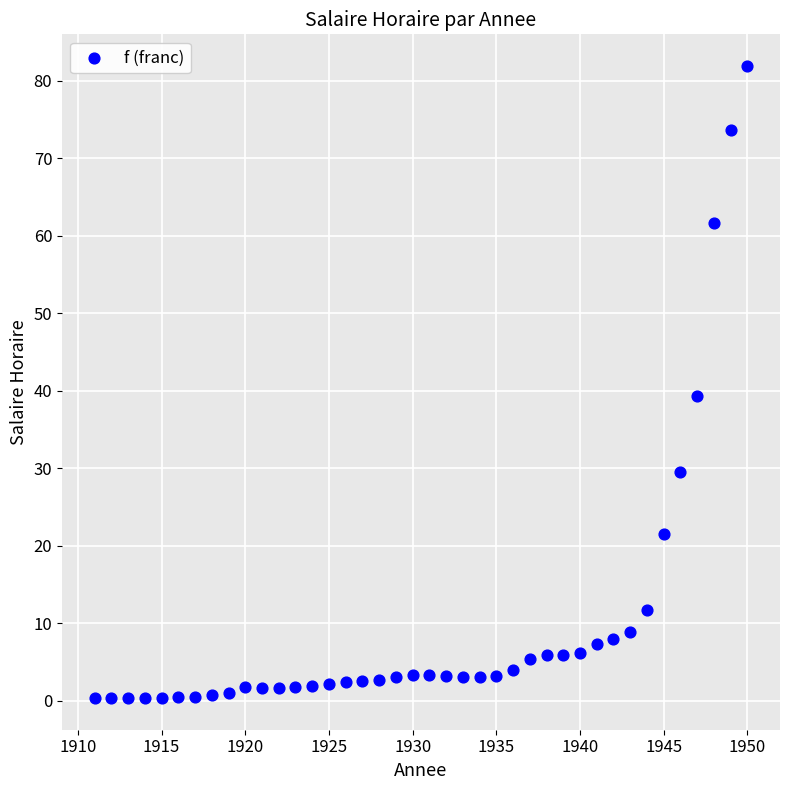

What Y value in the scatter plot is closest to 41?

39.3